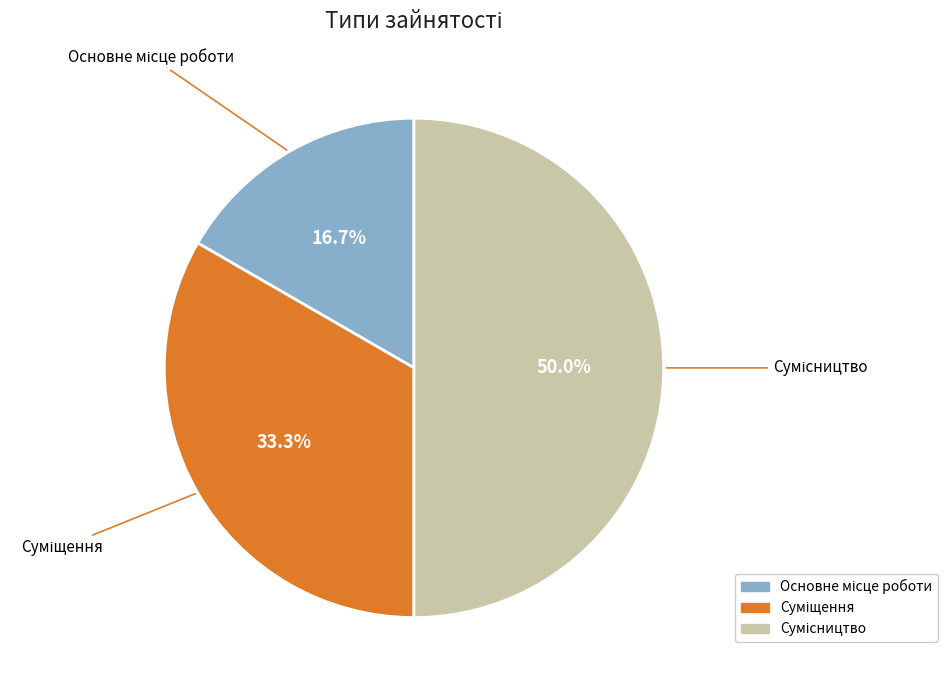

How many segments does this pie chart have?

3